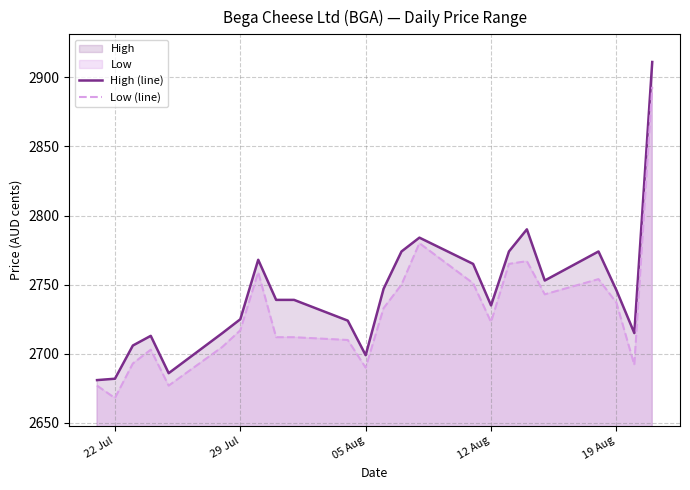

Which series has the widest spread of values?

High (line)